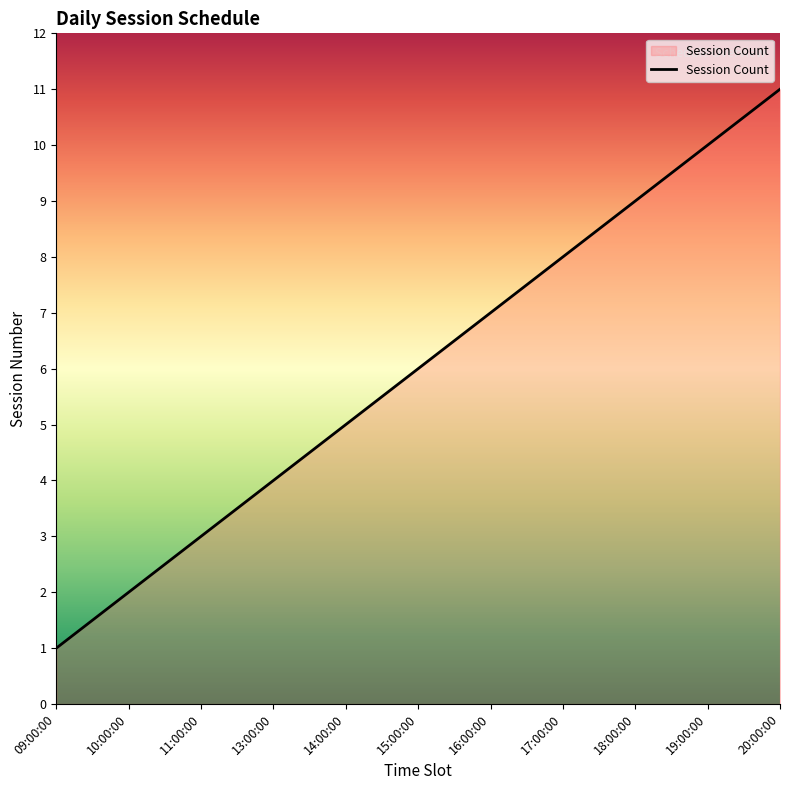

Does the chart have visible grid lines?

No